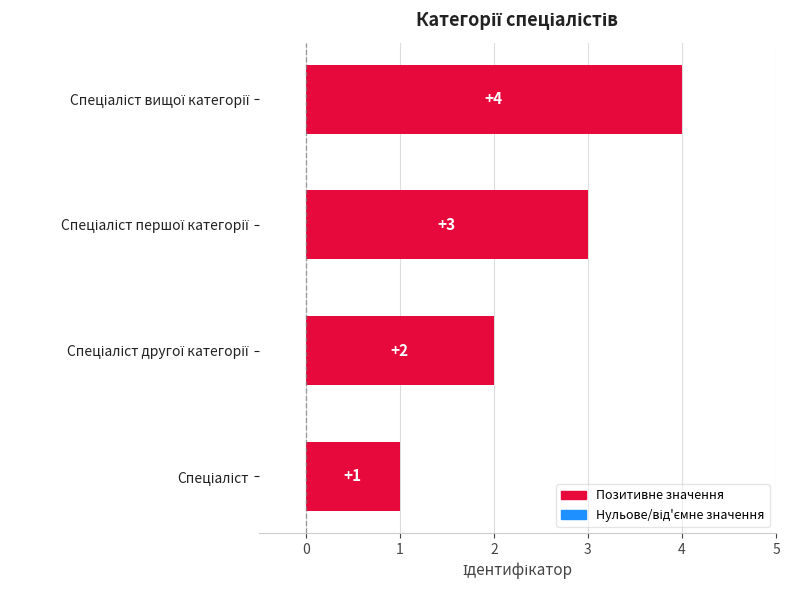

What is the difference between the maximum and minimum values?

3